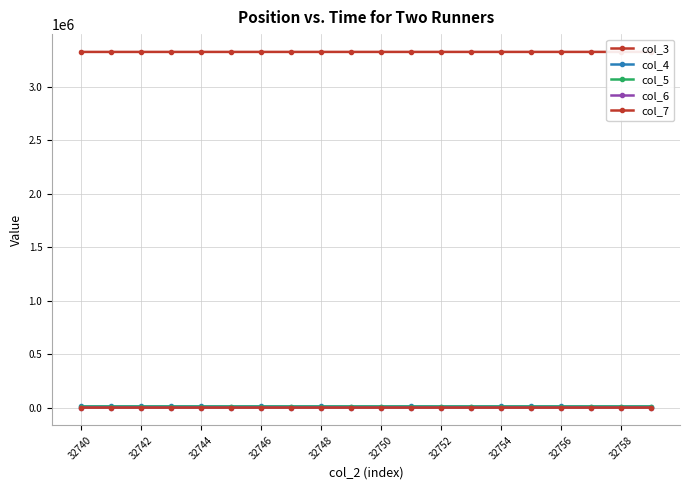

At 32746, list the series in order from largest to smallest.

col_3, col_4, col_5, col_6, col_7